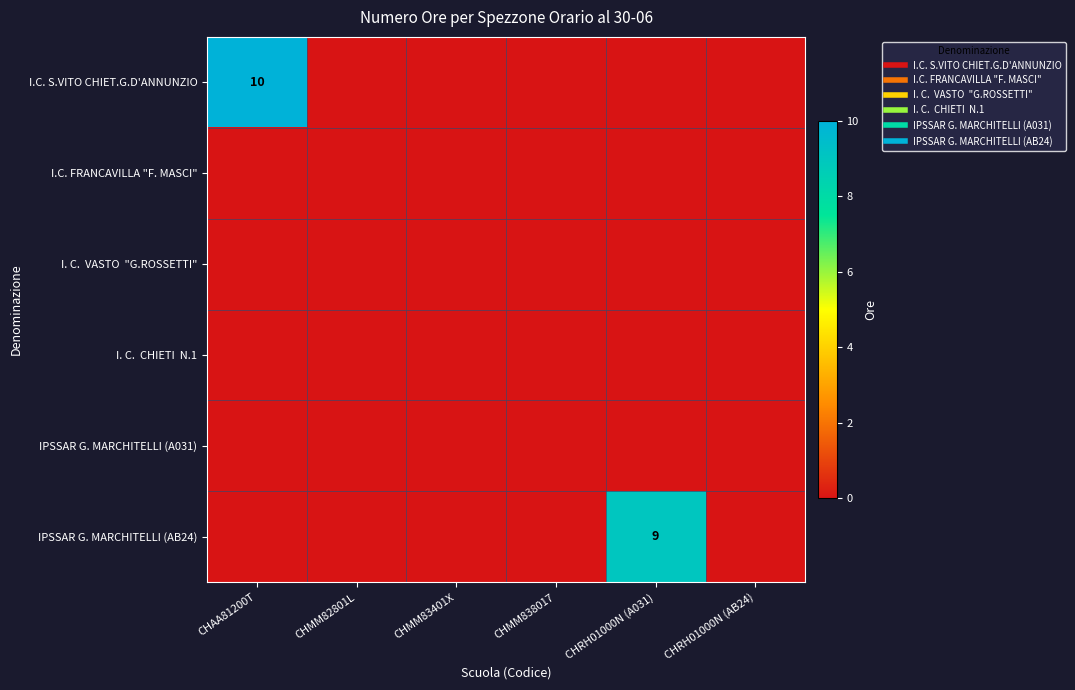

List the labels in order of I.C. S.VITO CHIET.G.D'ANNUNZIO value, largest first.

CHAA81200T, CHMM82801L, CHMM83401X, CHMM838017, CHRH01000N (A031), CHRH01000N (AB24)